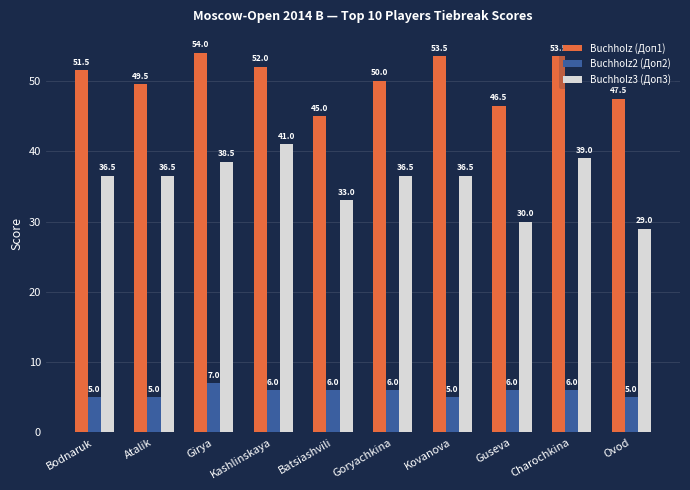

True or false: Buchholz3 (Доп3) has a value of 16.6 at Batsiashvili.

False